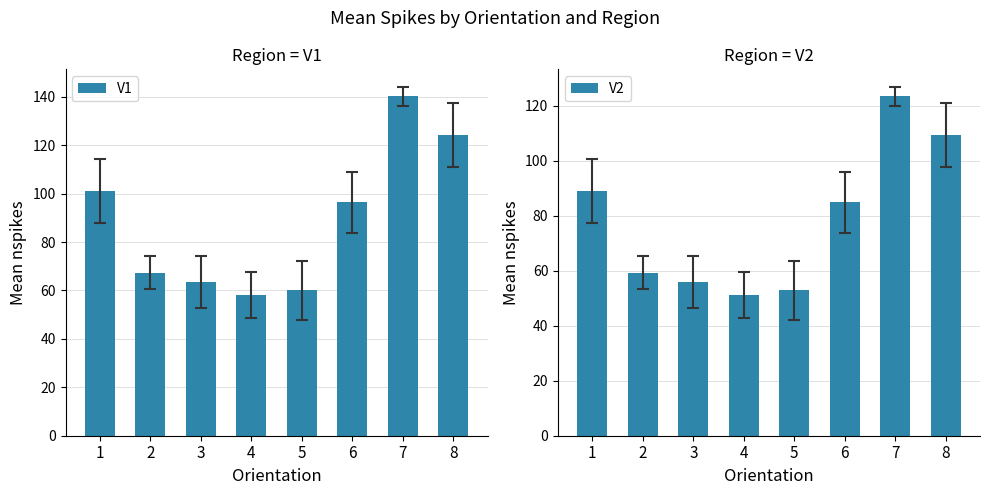

What is the value of the V2 bar at the 5th from the left?

52.8